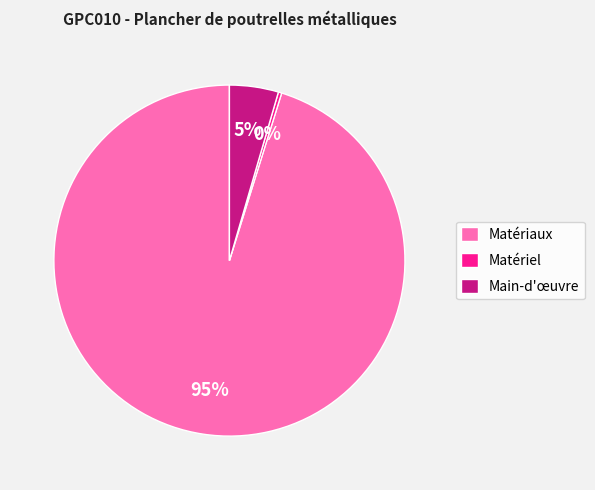

Count the number of slices in the pie.

3